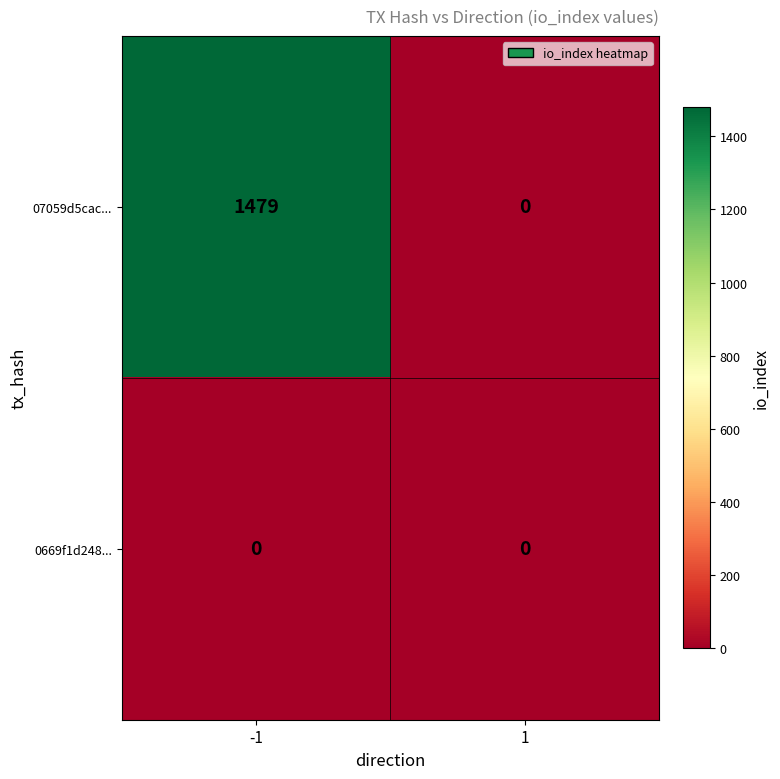

Rank the series at -1 from lowest to highest value.

0669f1d248..., 07059d5cac...